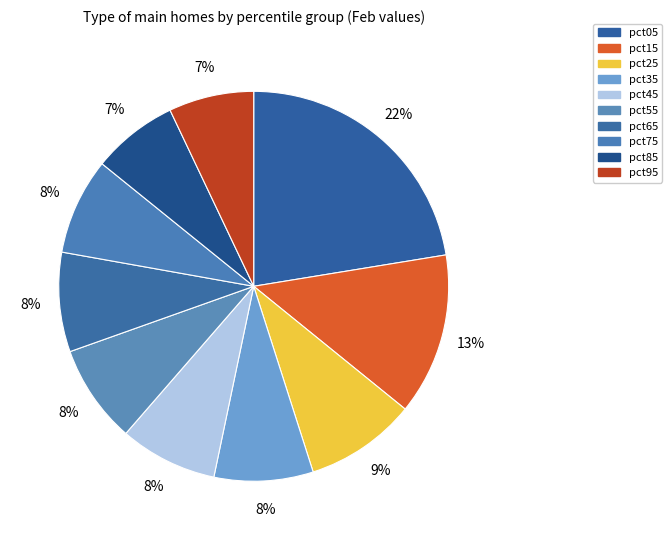

Count the number of slices in the pie.

10